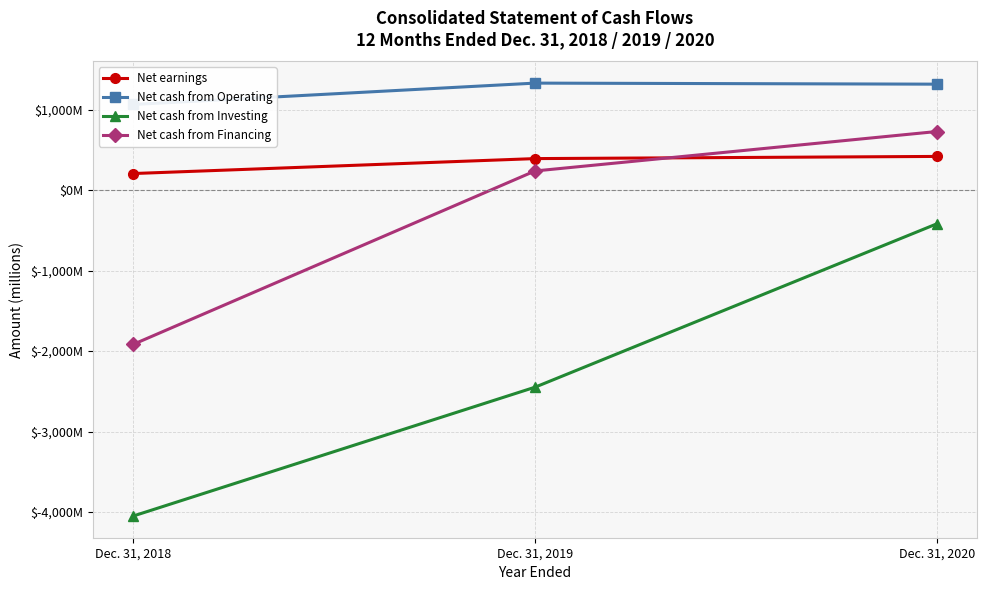

Count the Net earnings values in the range 209 to 422.

3